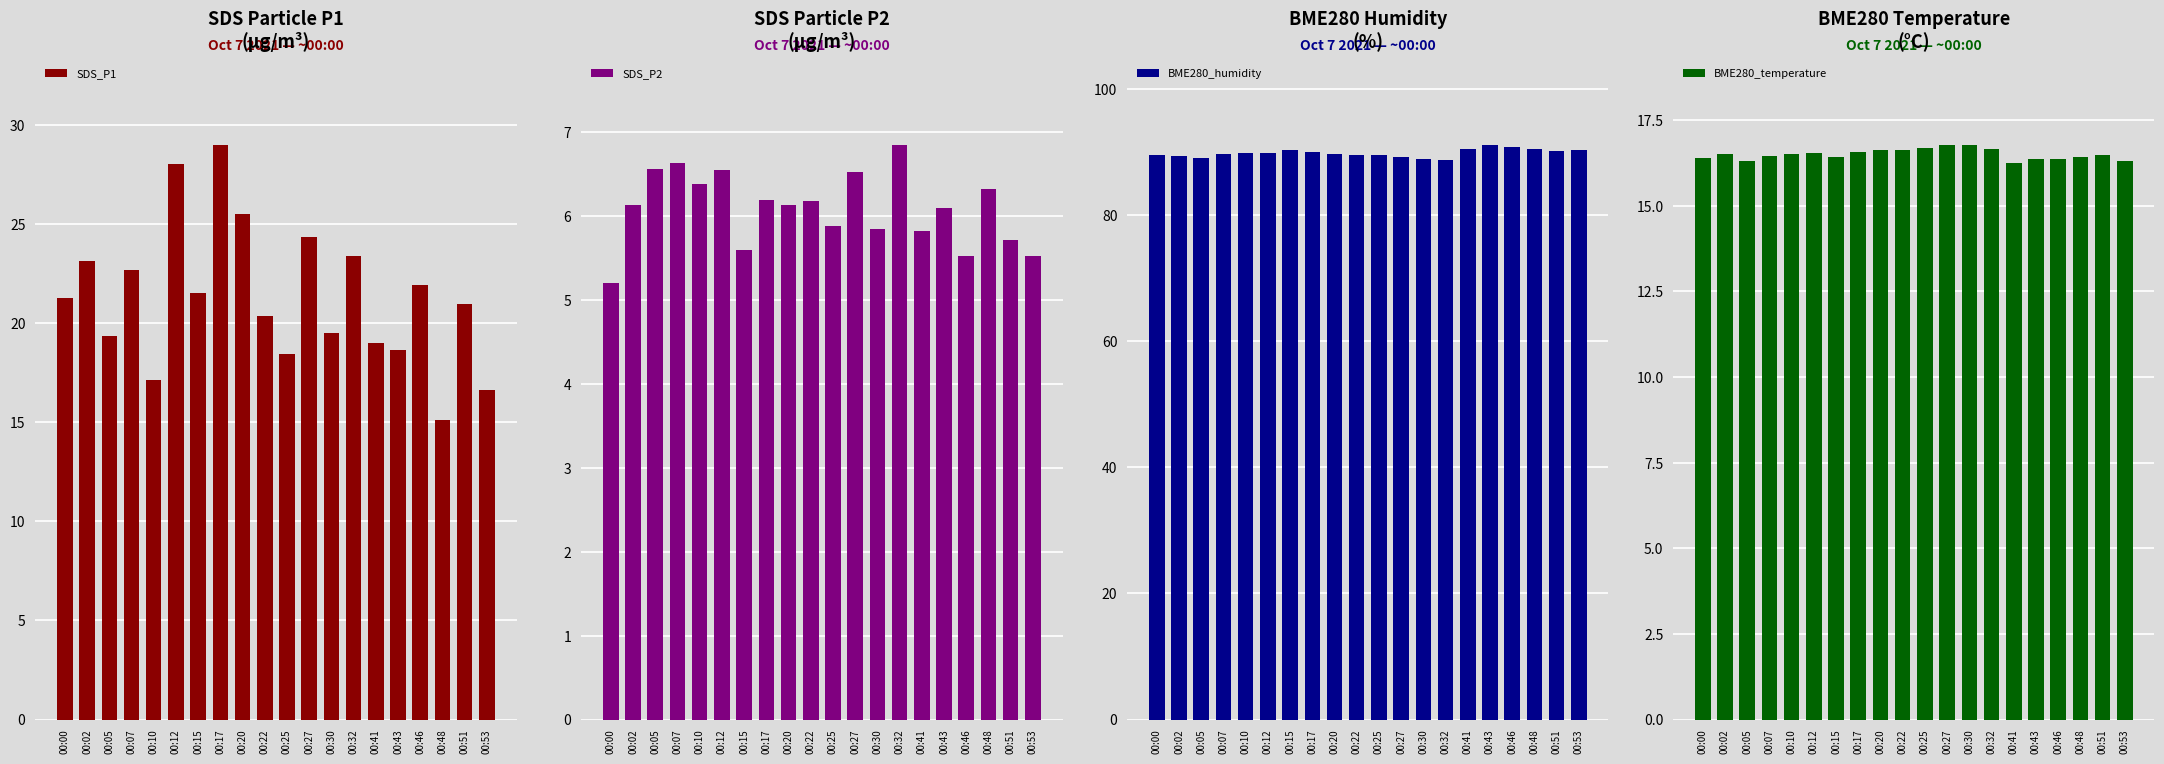

Is it true that SDS_P2 equals 6.1 at 00:02?

True